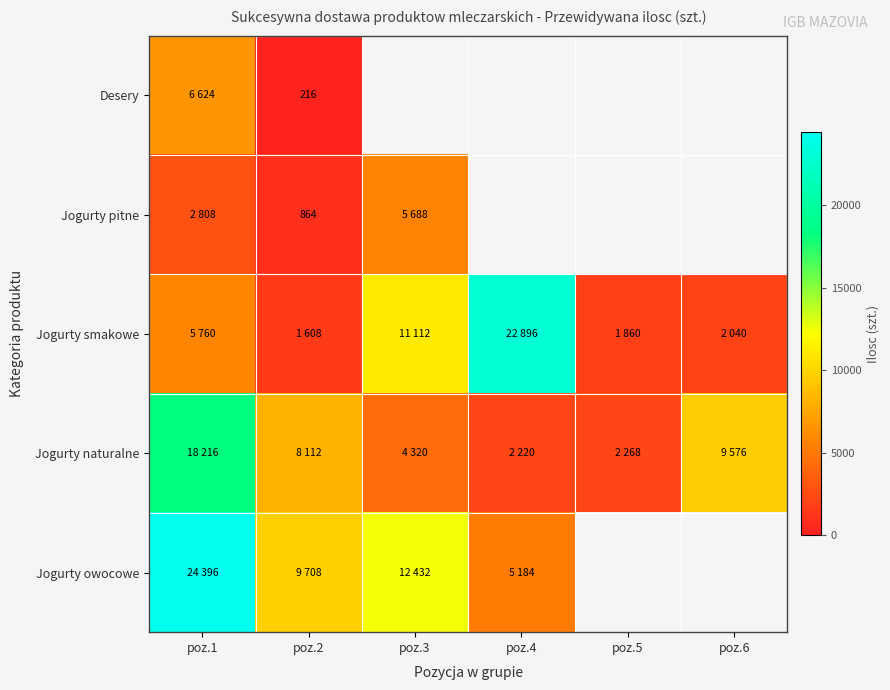

Which label corresponds to the largest value in the chart?

poz.1